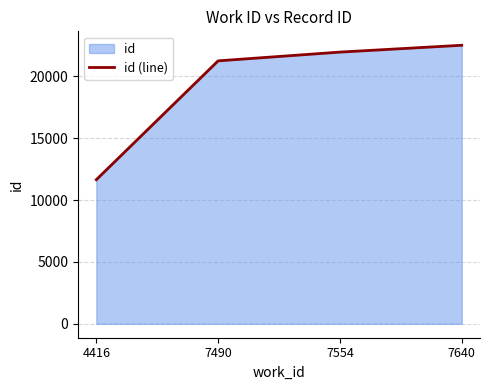

List the labels in order of value, largest first.

7640, 7554, 7490, 4416